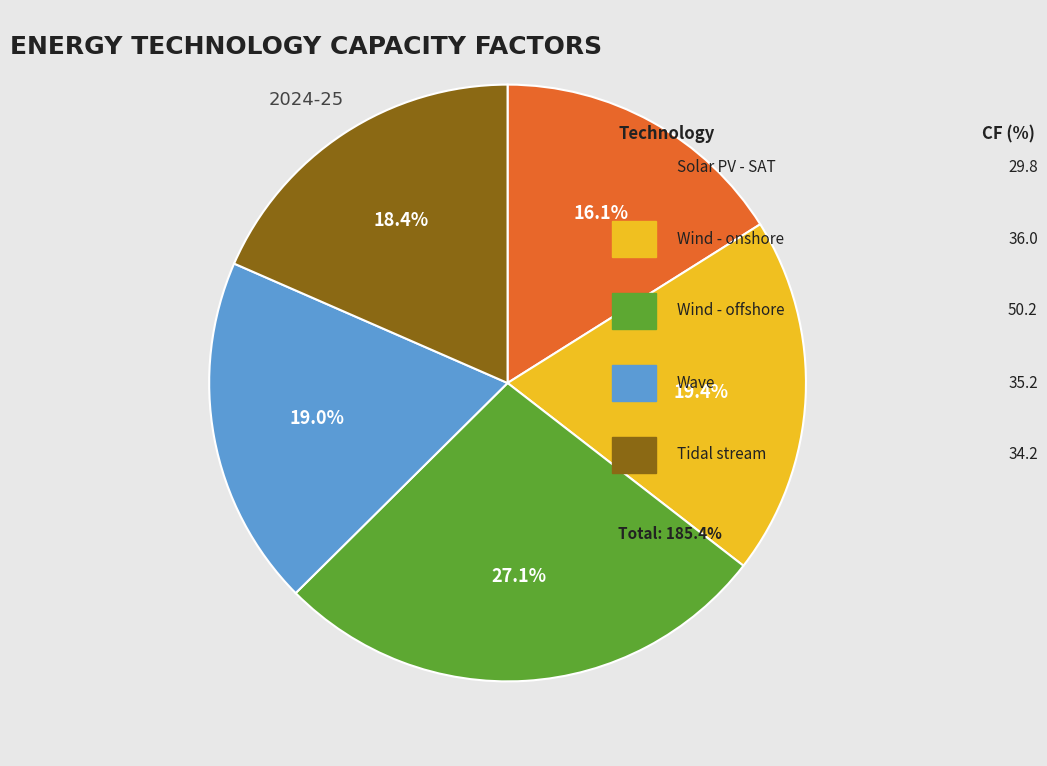

Is there a majority slice in this chart?

No